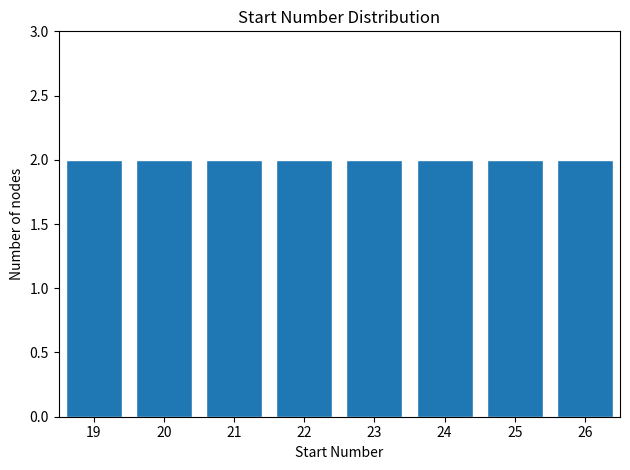

Reading left to right, transcribe this chart: for each bar, give the range it covers on the x-axis and its height. The values are not printed on the chart, so give them approximately, as read against the axis.

18.5 to 19.5: 2
19.5 to 20.5: 2
20.5 to 21.5: 2
21.5 to 22.5: 2
22.5 to 23.5: 2
23.5 to 24.5: 2
24.5 to 25.5: 2
25.5 to 26.5: 2